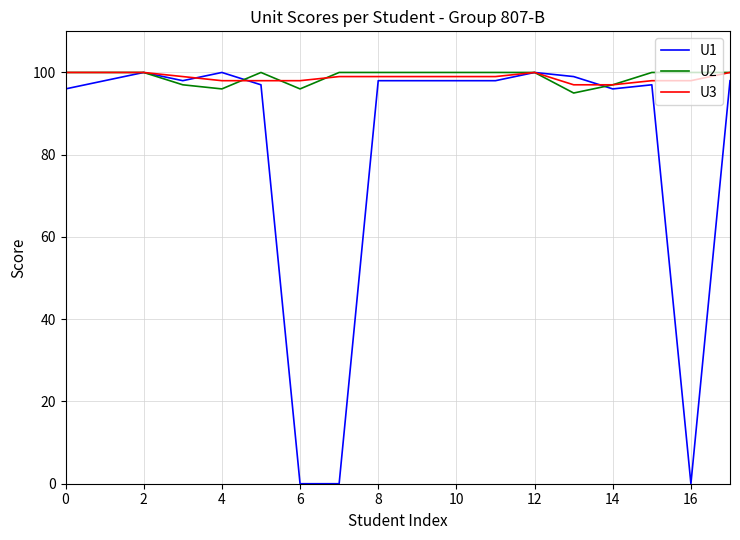

What is the greatest value displayed?

100